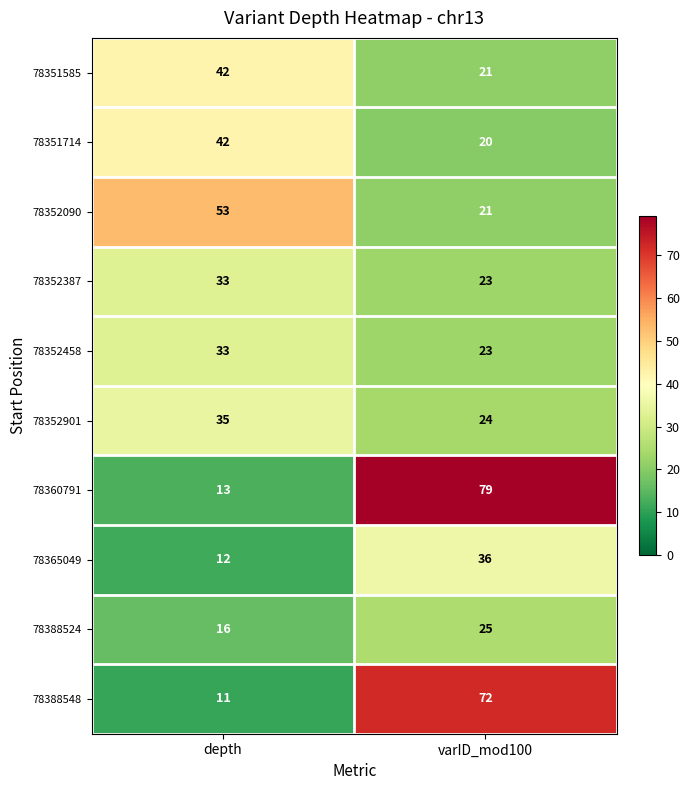

Is it true that 78360791 equals 6 at depth?

False